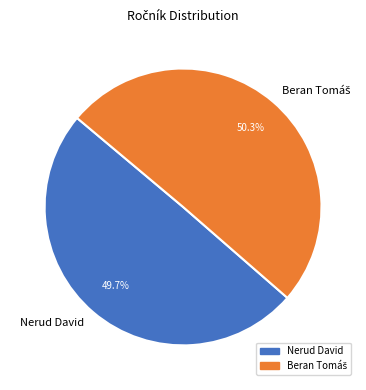

Which slice is the smallest?

Nerud David